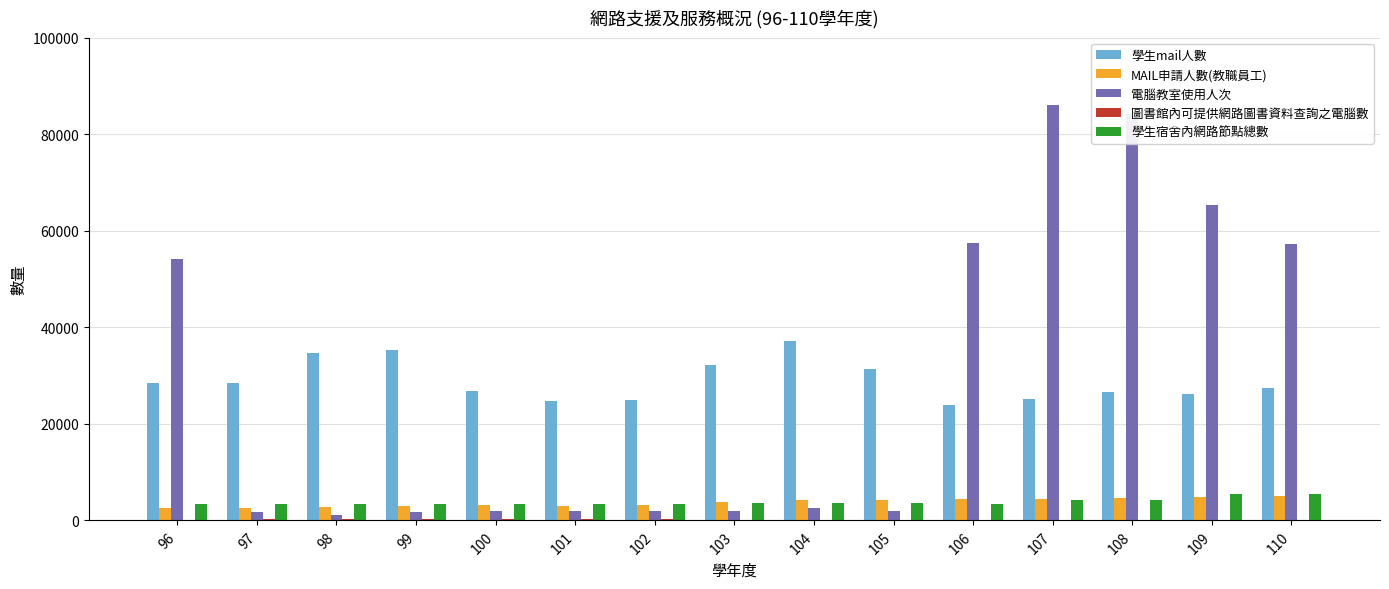

What is the sum of all 學生宿舍內網路節點總數 values?

57518